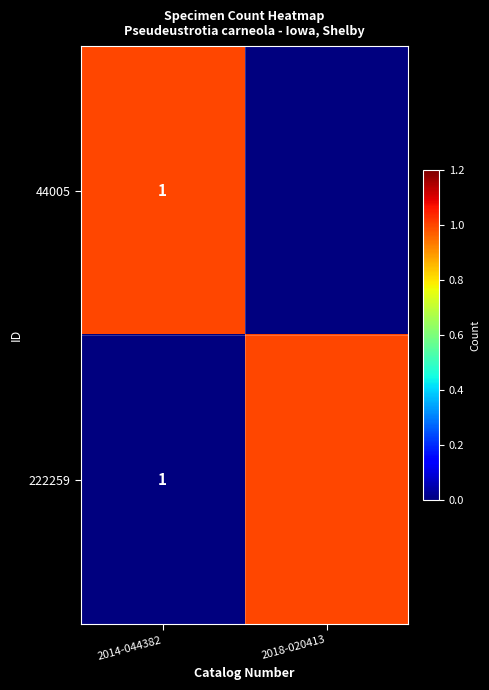

Which category has the lowest value in the 44005 series?

2018-020413